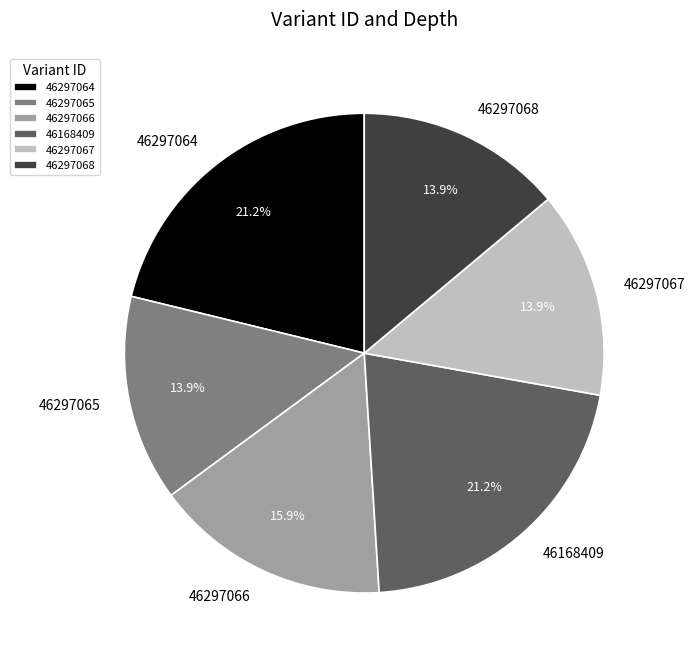

The 46297064 slice represents 21% of the pie. True or false?

True